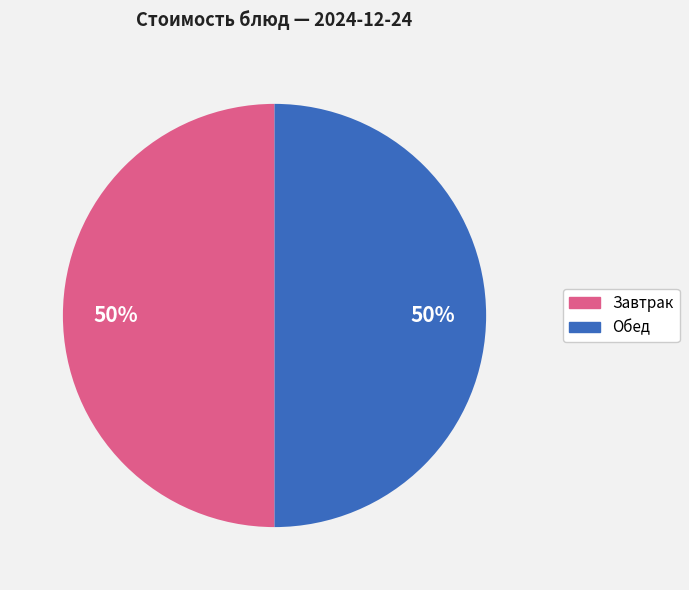

What percentage is the Обед slice, to the nearest percent?

50%